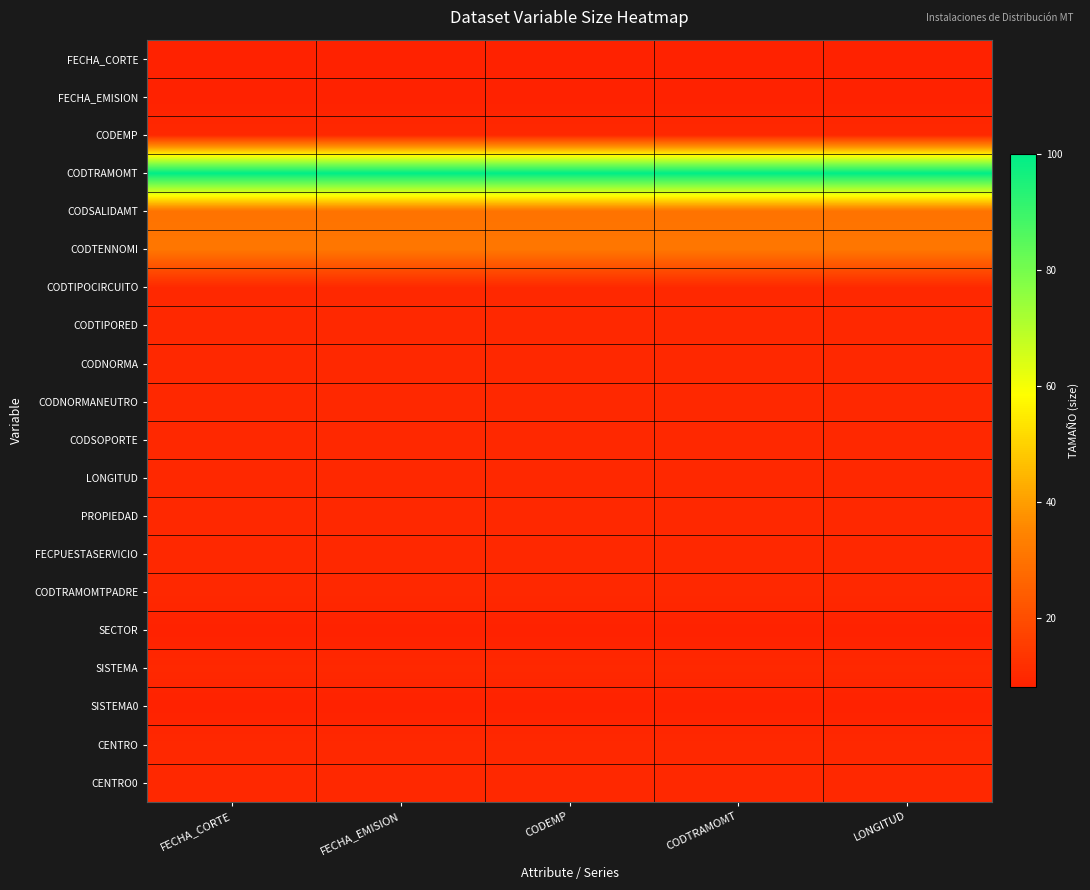

Reading left to right, what are all the values shown in this chart?

FECHA_CORTE: FECHA_CORTE=8	FECHA_EMISION=8	CODEMP=8	CODTRAMOMT=8	LONGITUD=8
FECHA_EMISION: FECHA_CORTE=8	FECHA_EMISION=8	CODEMP=8	CODTRAMOMT=8	LONGITUD=8
CODEMP: FECHA_CORTE=10	FECHA_EMISION=10	CODEMP=10	CODTRAMOMT=10	LONGITUD=10
CODTRAMOMT: FECHA_CORTE=100	FECHA_EMISION=100	CODEMP=100	CODTRAMOMT=100	LONGITUD=100
CODSALIDAMT: FECHA_CORTE=30	FECHA_EMISION=30	CODEMP=30	CODTRAMOMT=30	LONGITUD=30
CODTENNOMI: FECHA_CORTE=31	FECHA_EMISION=31	CODEMP=31	CODTRAMOMT=31	LONGITUD=31
CODTIPOCIRCUITO: FECHA_CORTE=10	FECHA_EMISION=10	CODEMP=10	CODTRAMOMT=10	LONGITUD=10
CODTIPORED: FECHA_CORTE=10	FECHA_EMISION=10	CODEMP=10	CODTRAMOMT=10	LONGITUD=10
CODNORMA: FECHA_CORTE=10	FECHA_EMISION=10	CODEMP=10	CODTRAMOMT=10	LONGITUD=10
CODNORMANEUTRO: FECHA_CORTE=10	FECHA_EMISION=10	CODEMP=10	CODTRAMOMT=10	LONGITUD=10
CODSOPORTE: FECHA_CORTE=10	FECHA_EMISION=10	CODEMP=10	CODTRAMOMT=10	LONGITUD=10
LONGITUD: FECHA_CORTE=10	FECHA_EMISION=10	CODEMP=10	CODTRAMOMT=10	LONGITUD=10
PROPIEDAD: FECHA_CORTE=10	FECHA_EMISION=10	CODEMP=10	CODTRAMOMT=10	LONGITUD=10
FECPUESTASERVICIO: FECHA_CORTE=10	FECHA_EMISION=10	CODEMP=10	CODTRAMOMT=10	LONGITUD=10
CODTRAMOMTPADRE: FECHA_CORTE=10	FECHA_EMISION=10	CODEMP=10	CODTRAMOMT=10	LONGITUD=10
SECTOR: FECHA_CORTE=8	FECHA_EMISION=8	CODEMP=8	CODTRAMOMT=8	LONGITUD=8
SISTEMA: FECHA_CORTE=10	FECHA_EMISION=10	CODEMP=10	CODTRAMOMT=10	LONGITUD=10
SISTEMA0: FECHA_CORTE=8	FECHA_EMISION=8	CODEMP=8	CODTRAMOMT=8	LONGITUD=8
CENTRO: FECHA_CORTE=10	FECHA_EMISION=10	CODEMP=10	CODTRAMOMT=10	LONGITUD=10
CENTRO0: FECHA_CORTE=10	FECHA_EMISION=10	CODEMP=10	CODTRAMOMT=10	LONGITUD=10